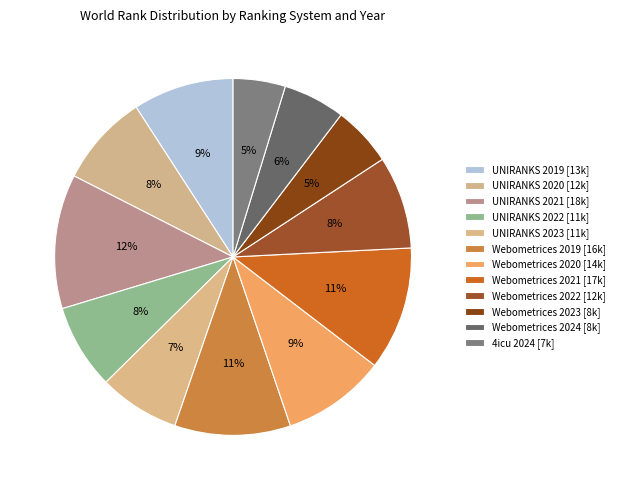

Which category has the biggest portion of the pie?

UNIRANKS 2021